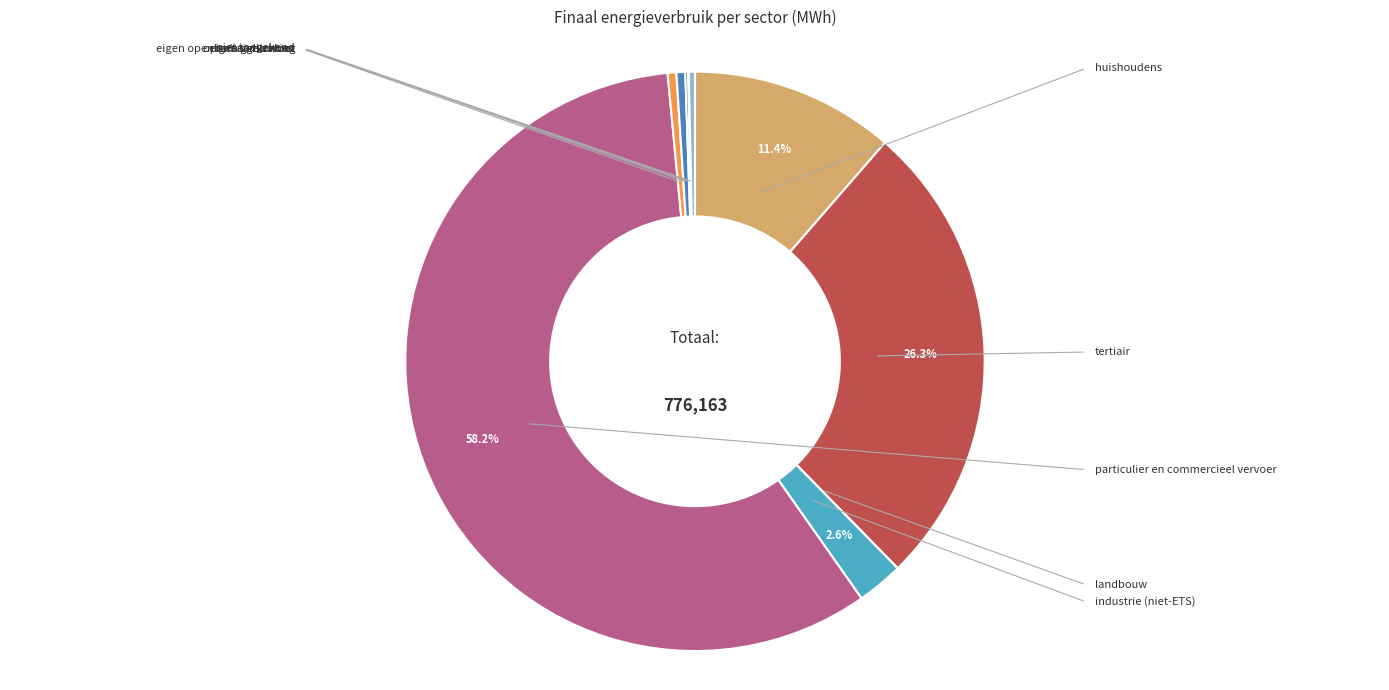

Is there any slice that represents more than half of the pie?

Yes